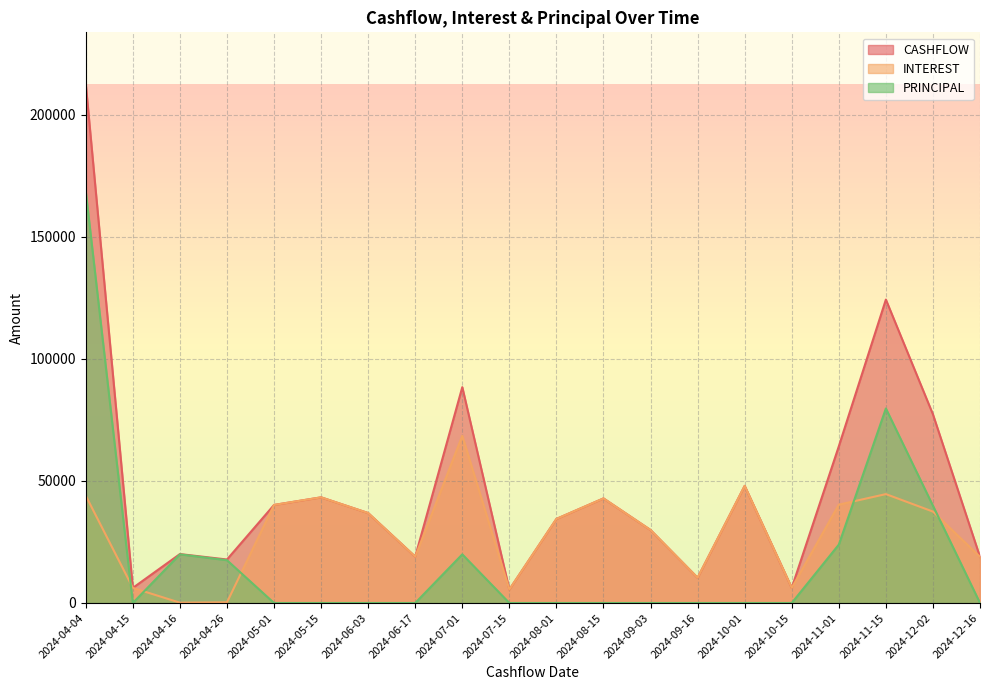

Which series has the widest spread of values?

CASHFLOW